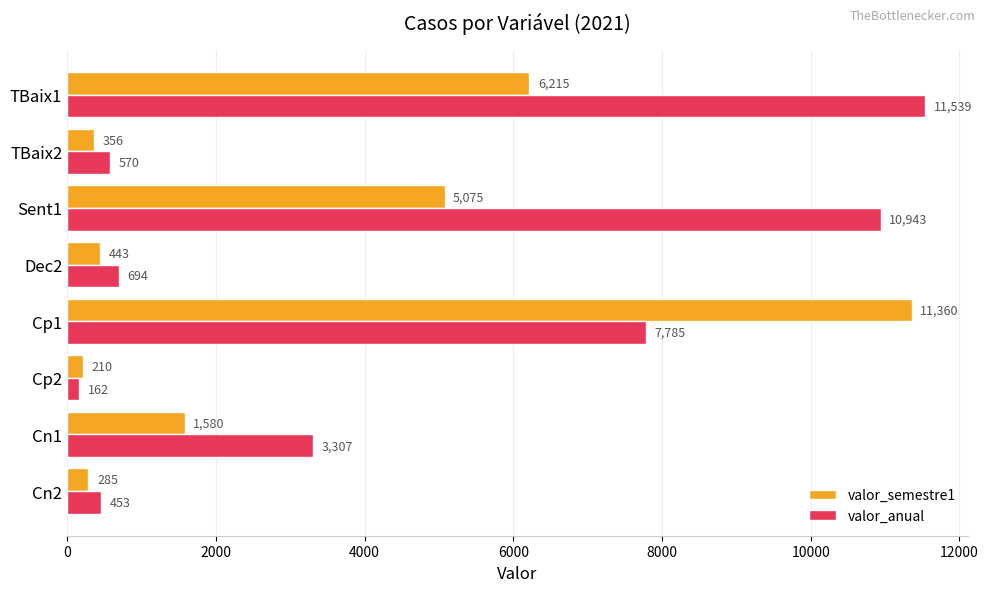

At TBaix1, list the series in order from smallest to largest.

valor_semestre1, valor_anual